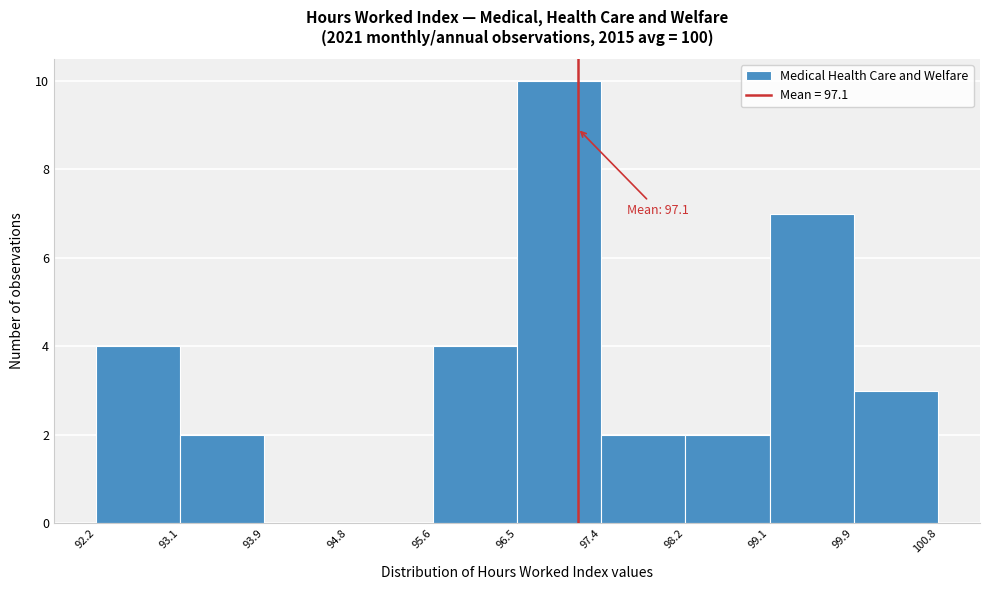

Over which range of the x-axis is the bar tallest?

96.5 to 97.4